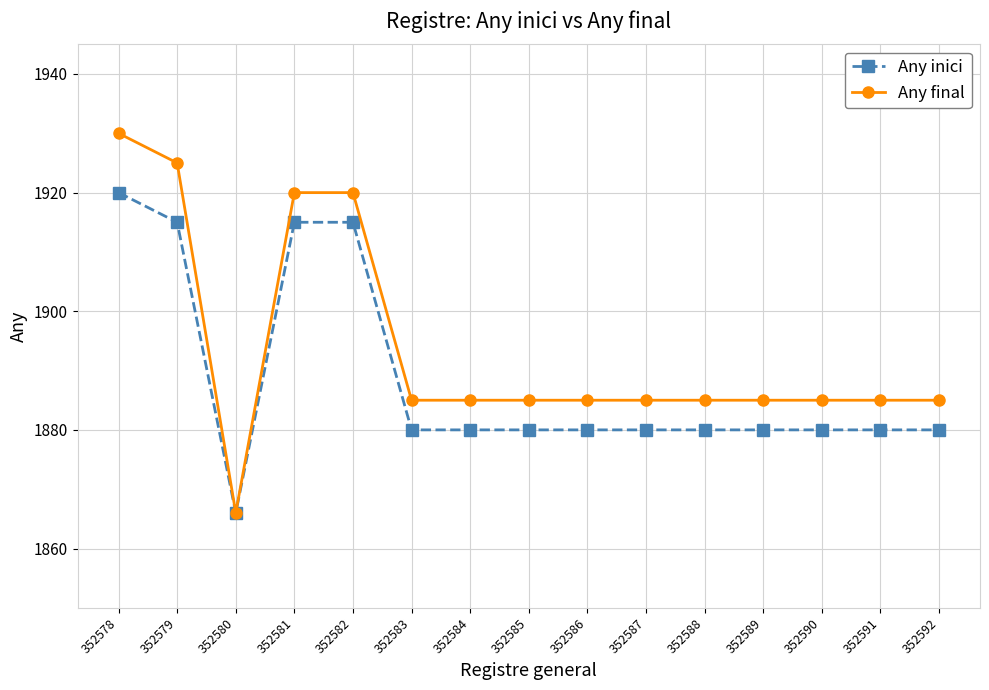

Rank the series at 352592 from lowest to highest value.

Any inici, Any final